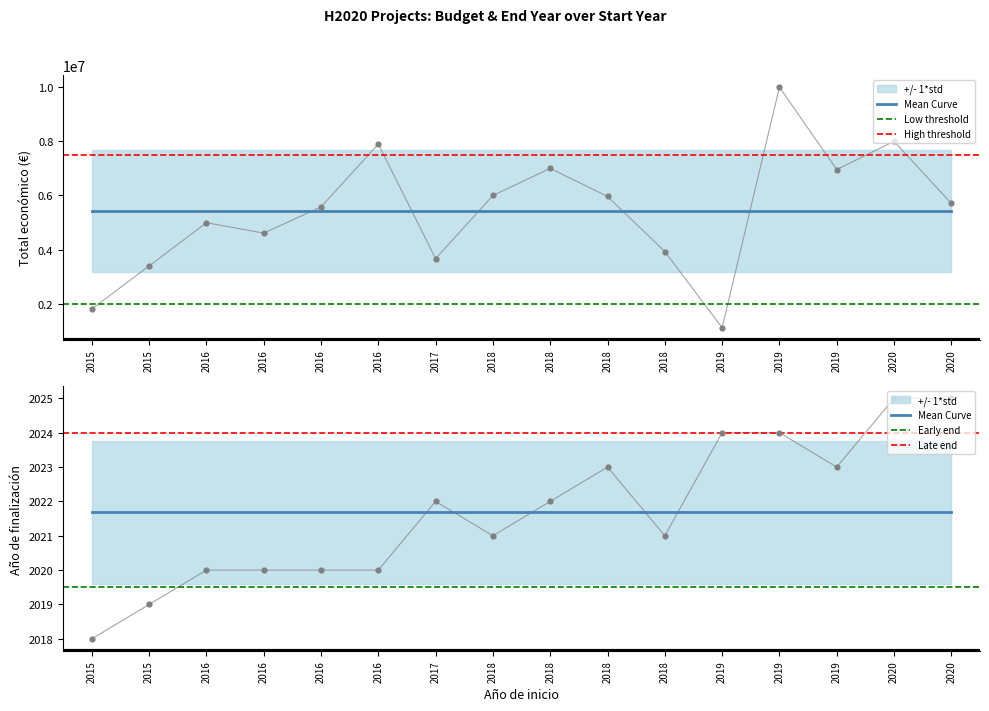

What is the total value across all series at 2020?

8001796